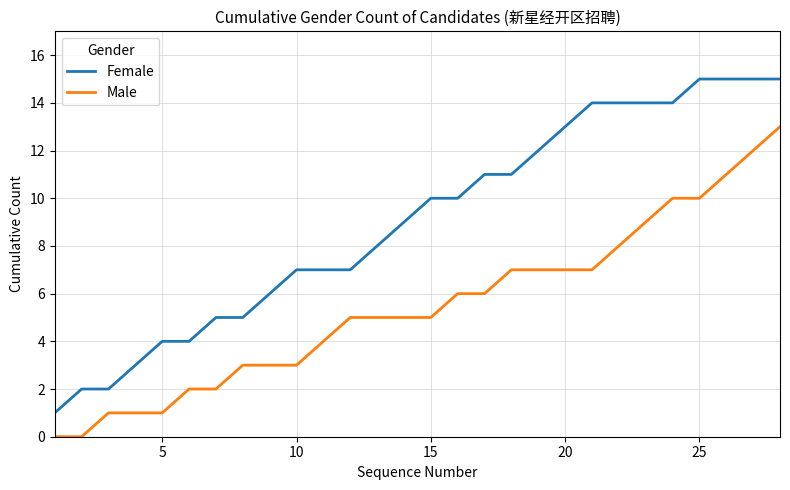

What is the maximum value for Female?

15